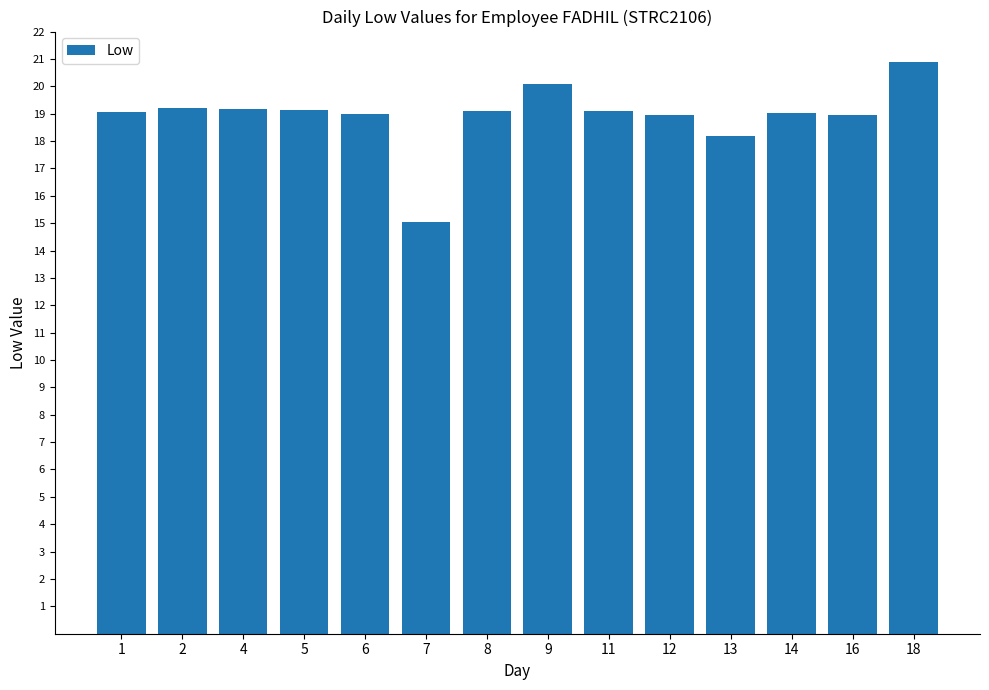

Which category has the highest value across all series?

18